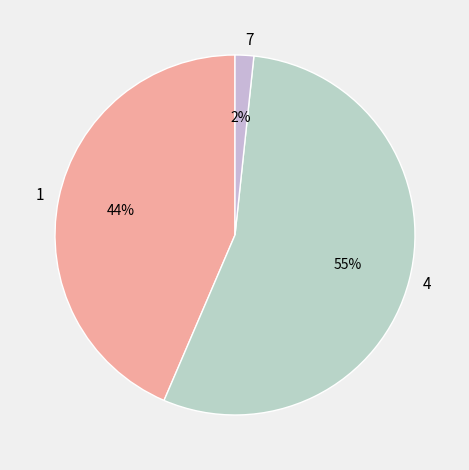

To the nearest percent, what portion does 1 represent?

44%